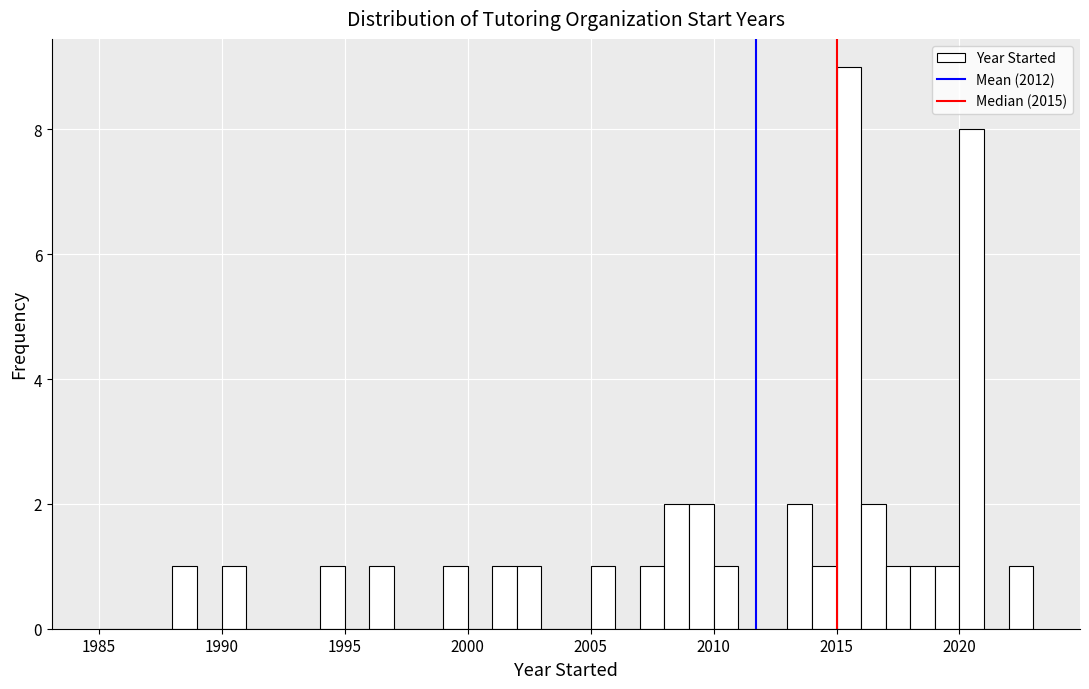

Read against the x-axis, roughly where is the centre of the tallest bar?

2015.5